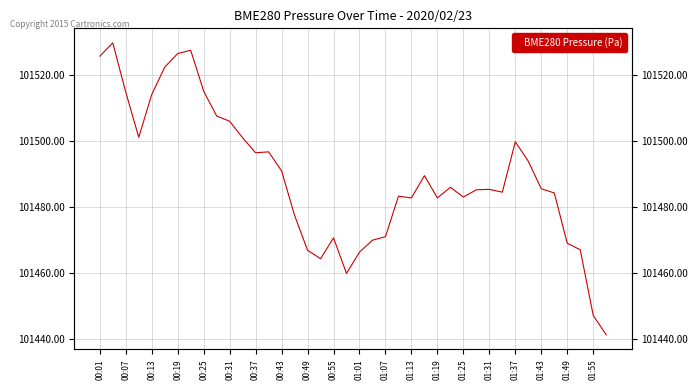

How many interior local peaks (higher than both neighbors) does the data have?

9